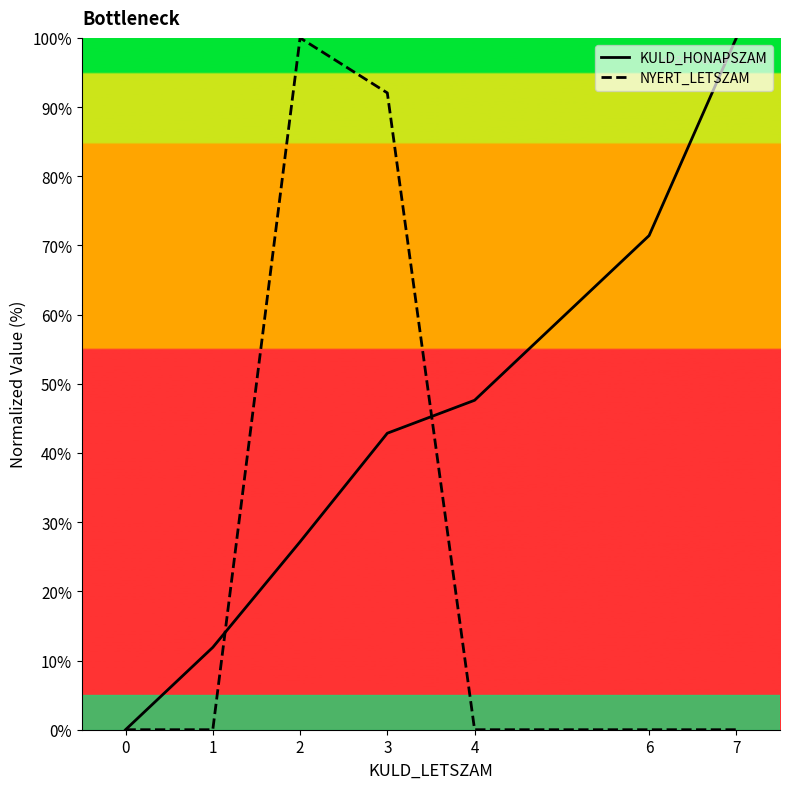

How many positive values does the KULD_HONAPSZAM series have?

6